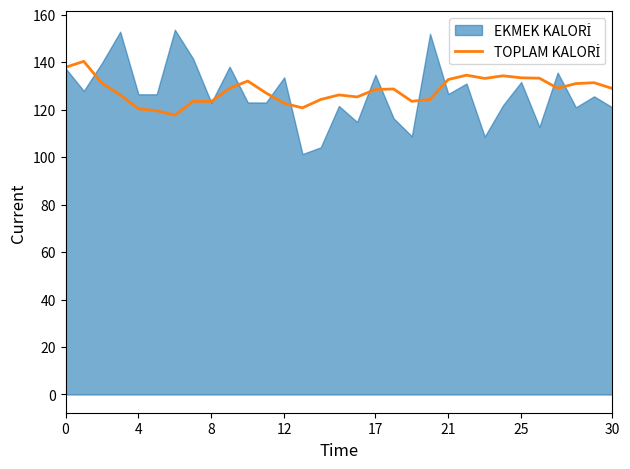

Is it true that the value at 30 is 226.0?

False